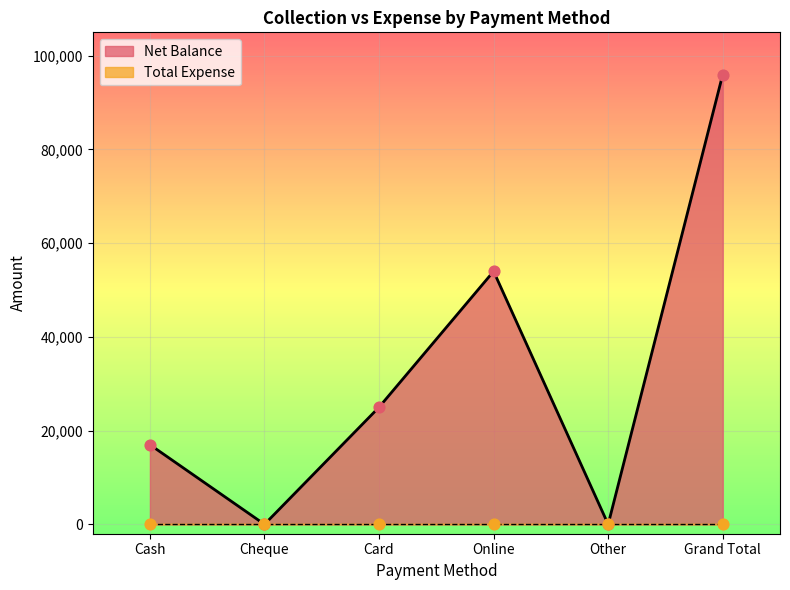

Between Online and Cash, which is larger?

Online